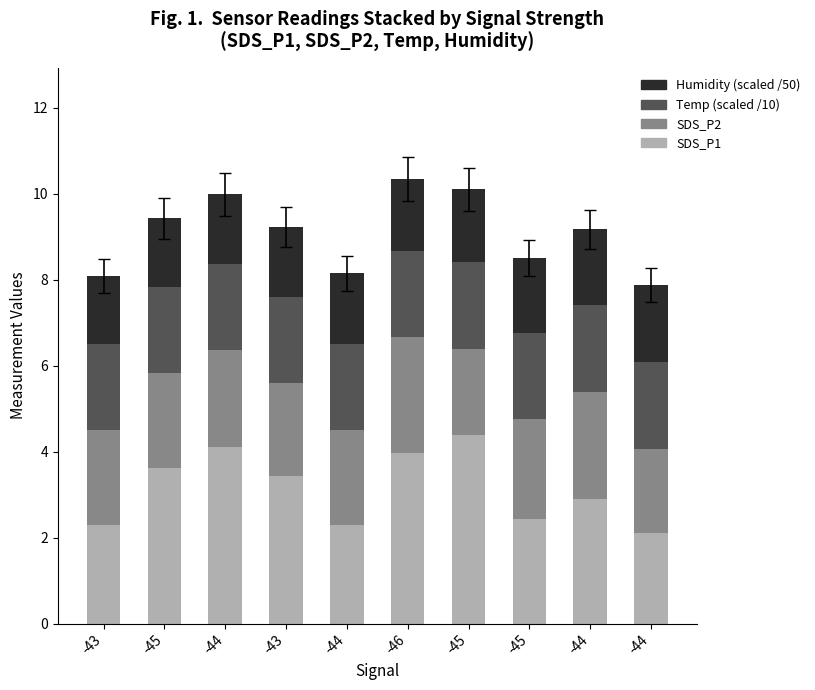

Between -45 and -43, which is larger?

-45